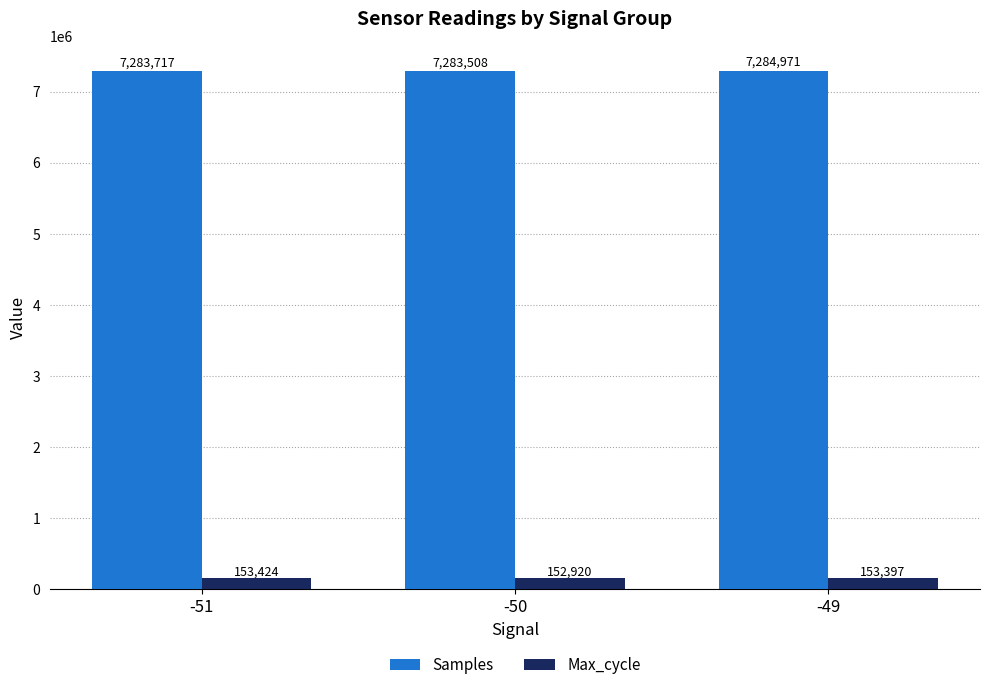

Are the bars horizontal?

No